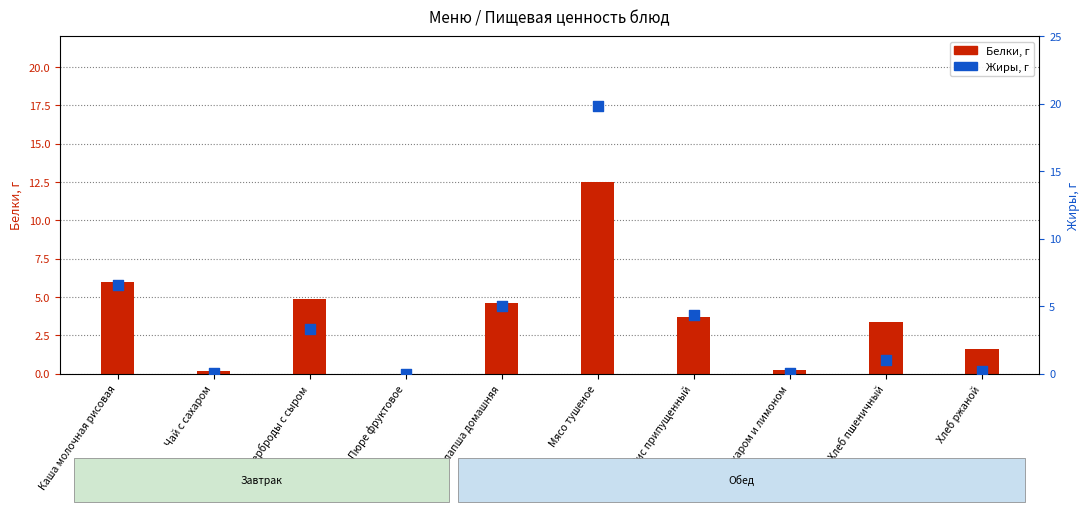

What are all the series names shown in the legend?

Белки, г, Жиры, г